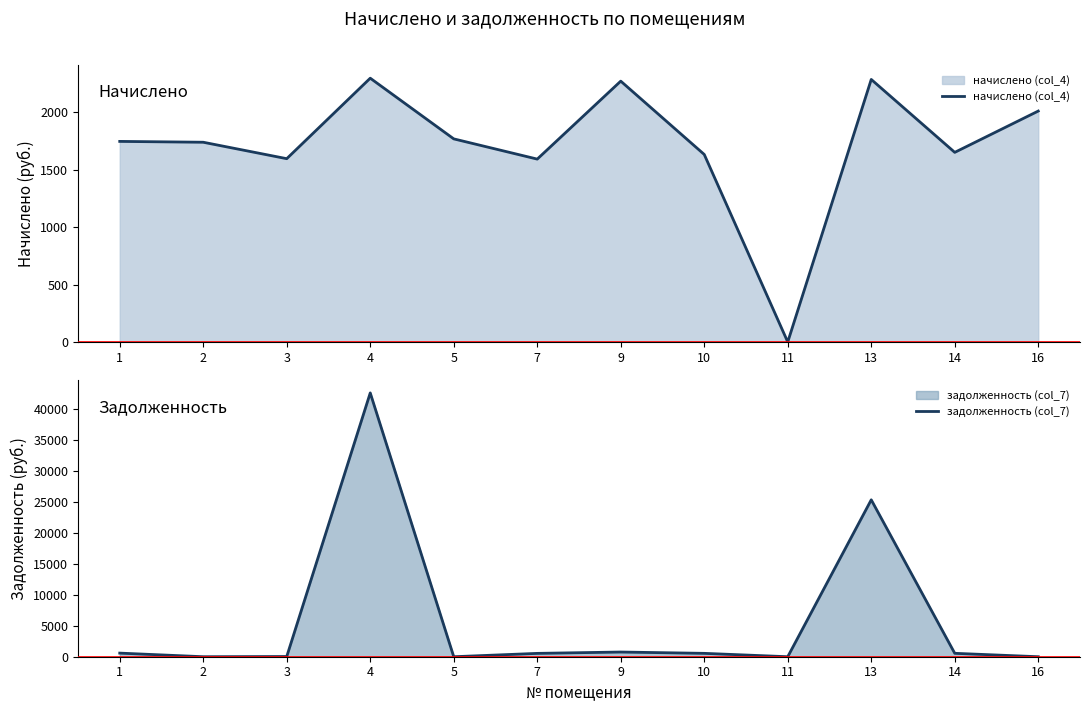

Reading left to right, what are all the values shown in this chart?

начислено (col_4): 1745.0	1737.7	1594.7	2294.9	1767.0	1591.0	2269.3	1631.4	0.0	2283.9	1649.7	2009.0
задолженность (col_7): 581.7	0.0	33.7	42542.8	0.0	539.4	756.4	543.8	0.0	25303.9	549.9	0.0